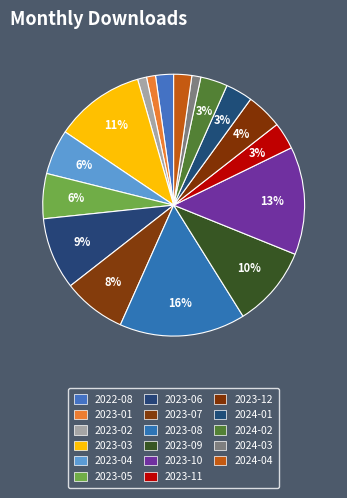

Is 2023-09 the majority of the pie?

No